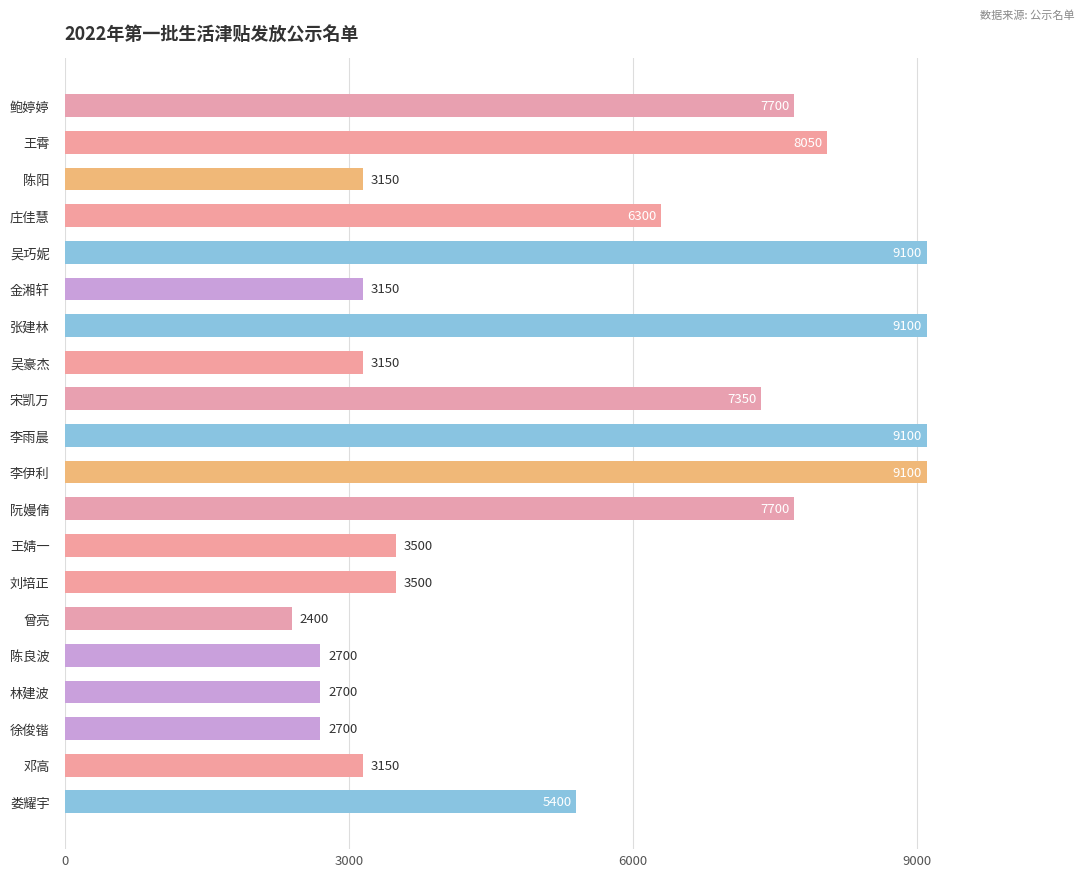

What is the minimum value shown in the chart?

2400